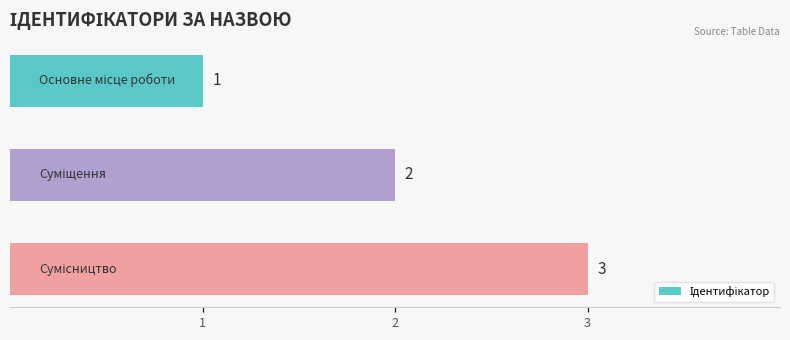

What is the sum of all values?

6